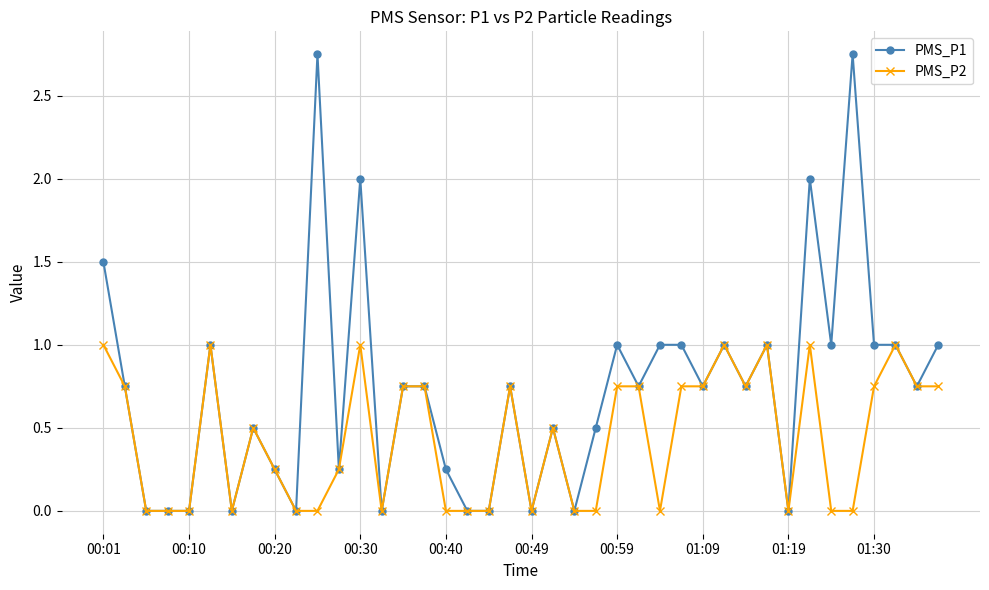

What is the maximum value for PMS_P2?

1.0